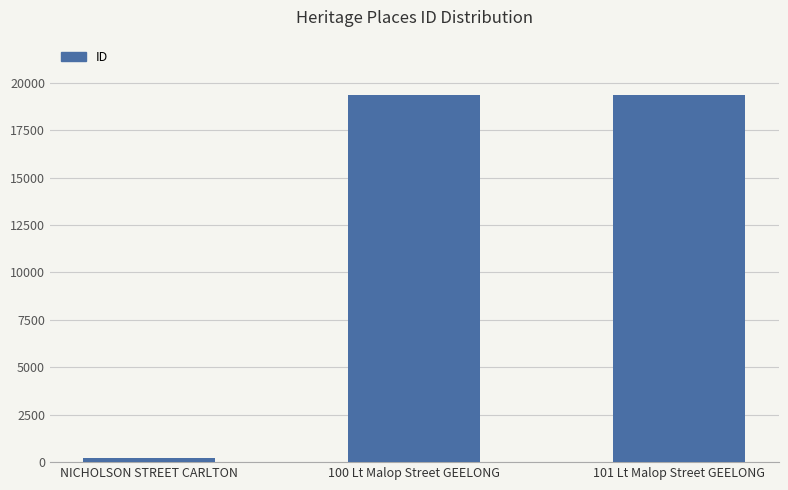

What position from the left is NICHOLSON STREET CARLTON?

1